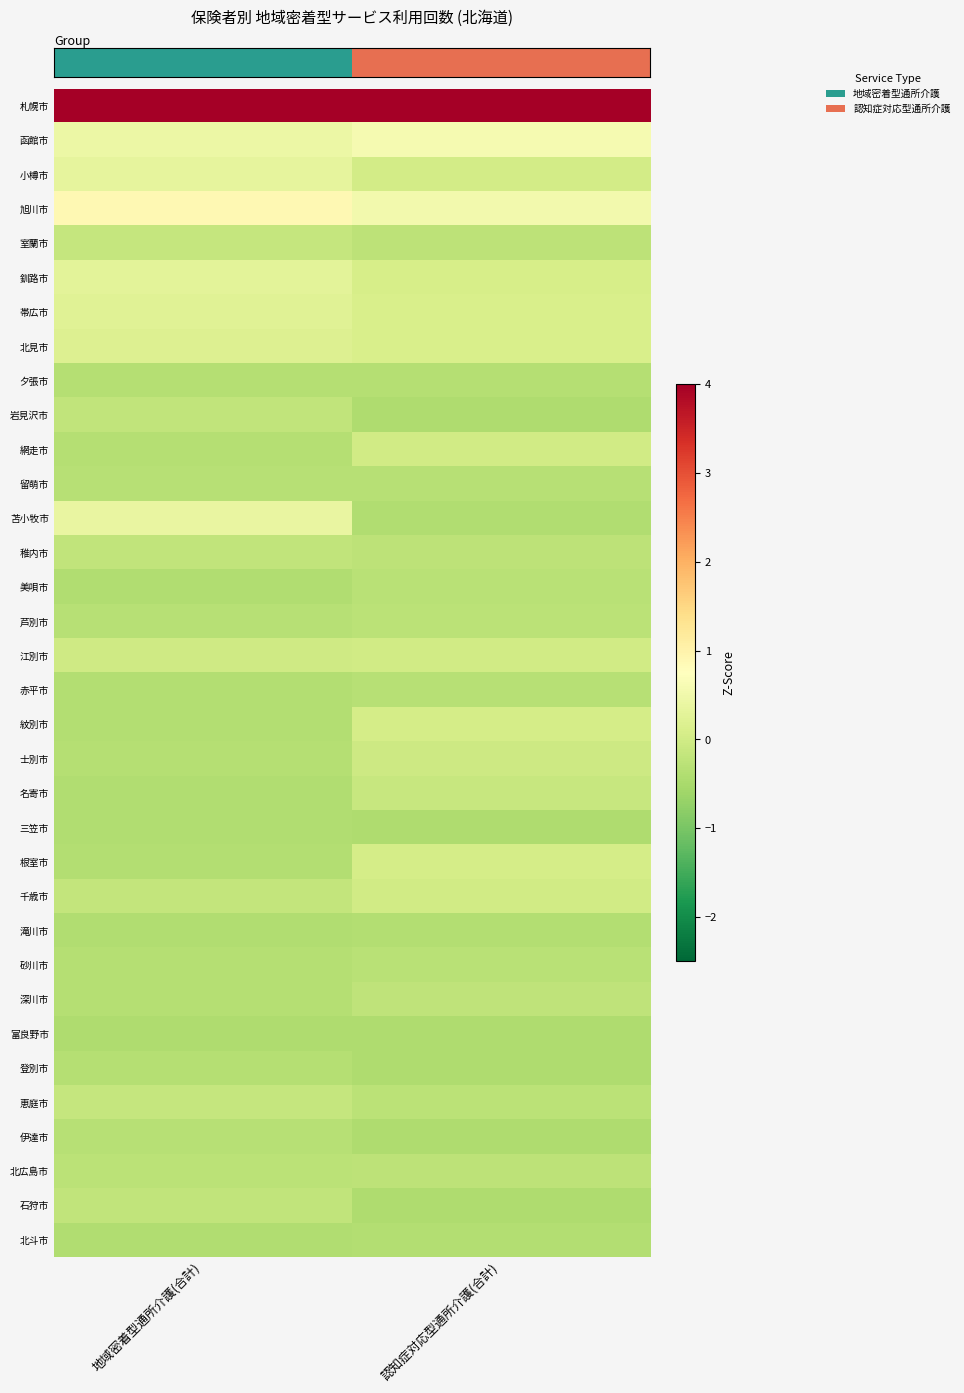

Count the number of categories in the chart.

2